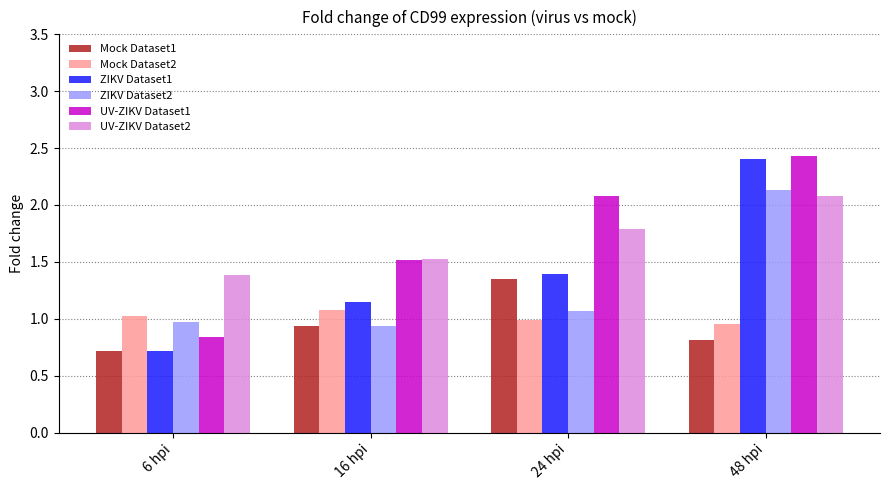

Count the ZIKV Dataset2 values in the range 0 to 2.

3